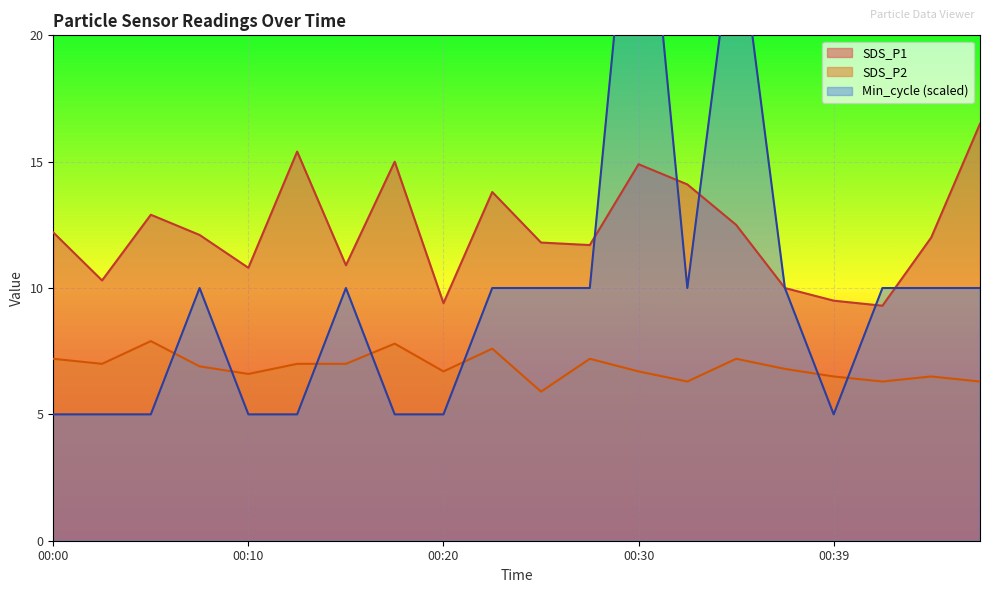

What is the approximate value of SDS_P1 at 00:00?

12.2